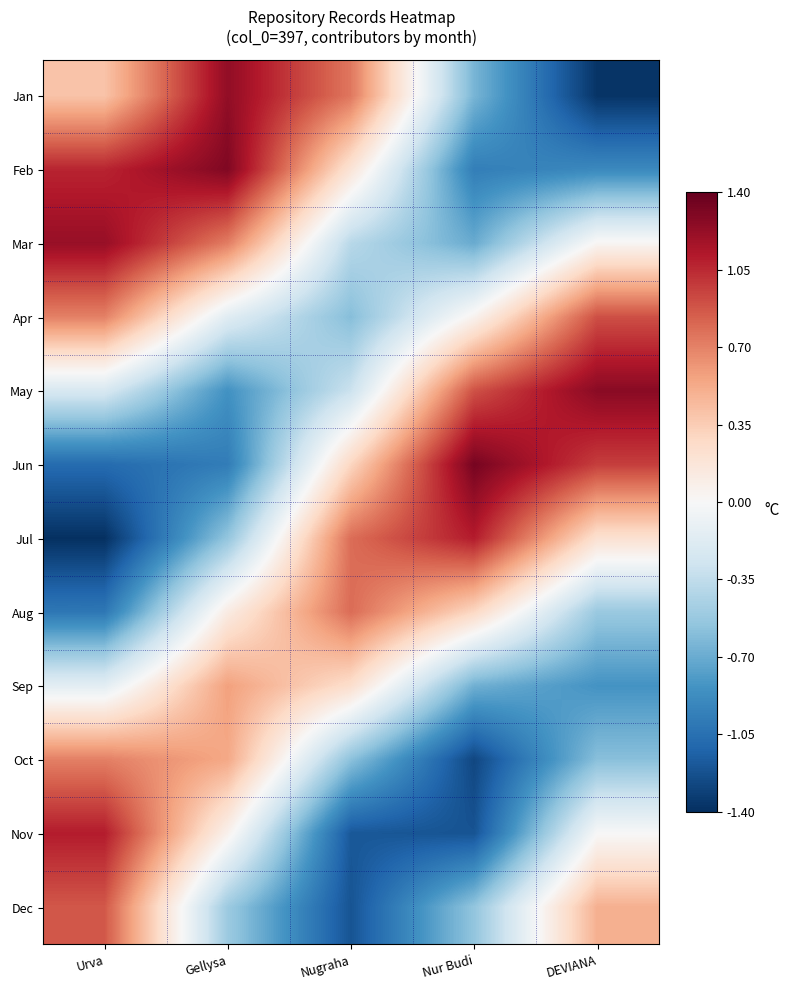

Reading right to left, extract all data points from this chart.

Jan: DEVIANA=-1.4	Nur Budi=-0.6	Nugraha=0.7	Gellysa=1.2	Urva=0.4
Feb: DEVIANA=-0.9	Nur Budi=-1.0	Nugraha=0.2	Gellysa=1.3	Urva=1.1
Mar: DEVIANA=0.0	Nur Budi=-0.7	Nugraha=-0.4	Gellysa=0.7	Urva=1.2
Apr: DEVIANA=0.9	Nur Budi=0.1	Nugraha=-0.6	Gellysa=-0.2	Urva=0.7
May: DEVIANA=1.3	Nur Budi=0.9	Nugraha=-0.3	Gellysa=-0.8	Urva=-0.2
Jun: DEVIANA=1.0	Nur Budi=1.3	Nugraha=0.3	Gellysa=-1.0	Urva=-1.1
Jul: DEVIANA=0.2	Nur Budi=1.1	Nugraha=0.8	Gellysa=-0.5	Urva=-1.4
Aug: DEVIANA=-0.5	Nur Budi=0.3	Nugraha=0.8	Gellysa=0.1	Urva=-1.0
Sep: DEVIANA=-0.8	Nur Budi=-0.7	Nugraha=0.2	Gellysa=0.6	Urva=-0.1
Oct: DEVIANA=-0.6	Nur Budi=-1.3	Nugraha=-0.6	Gellysa=0.5	Urva=0.7
Nov: DEVIANA=-0.0	Nur Budi=-1.2	Nugraha=-1.2	Gellysa=0.1	Urva=1.1
Dec: DEVIANA=0.5	Nur Budi=-0.6	Nugraha=-1.2	Gellysa=-0.5	Urva=0.9